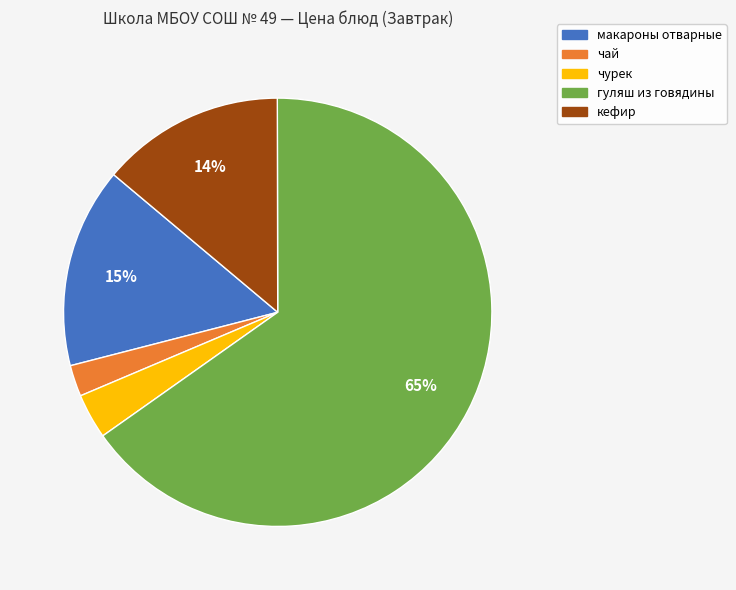

What percentage is the чурек slice, to the nearest percent?

3%